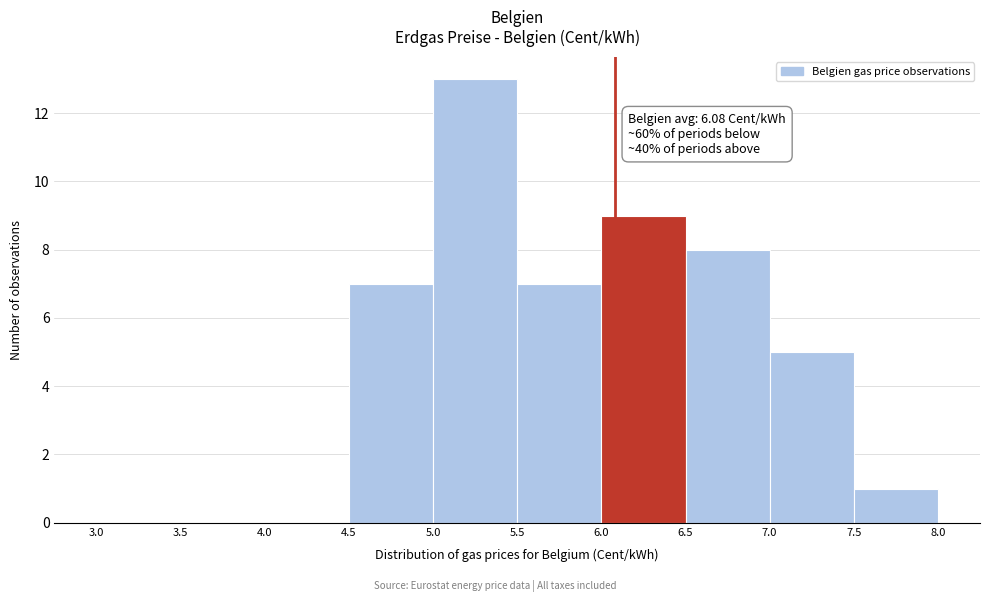

Over which range of the x-axis is the bar tallest?

5.0 to 5.5